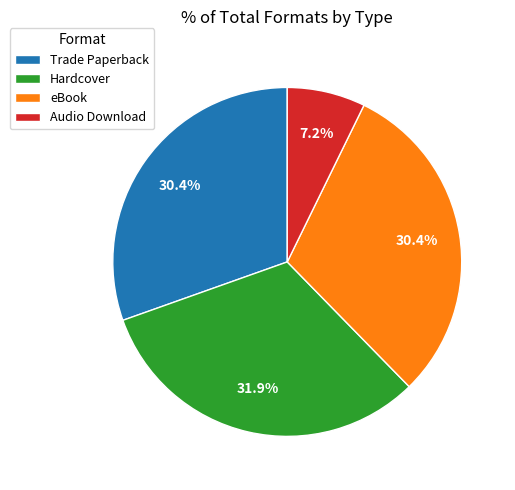

Approximately how many times larger is the value at Trade Paperback compared to eBook?

1.0